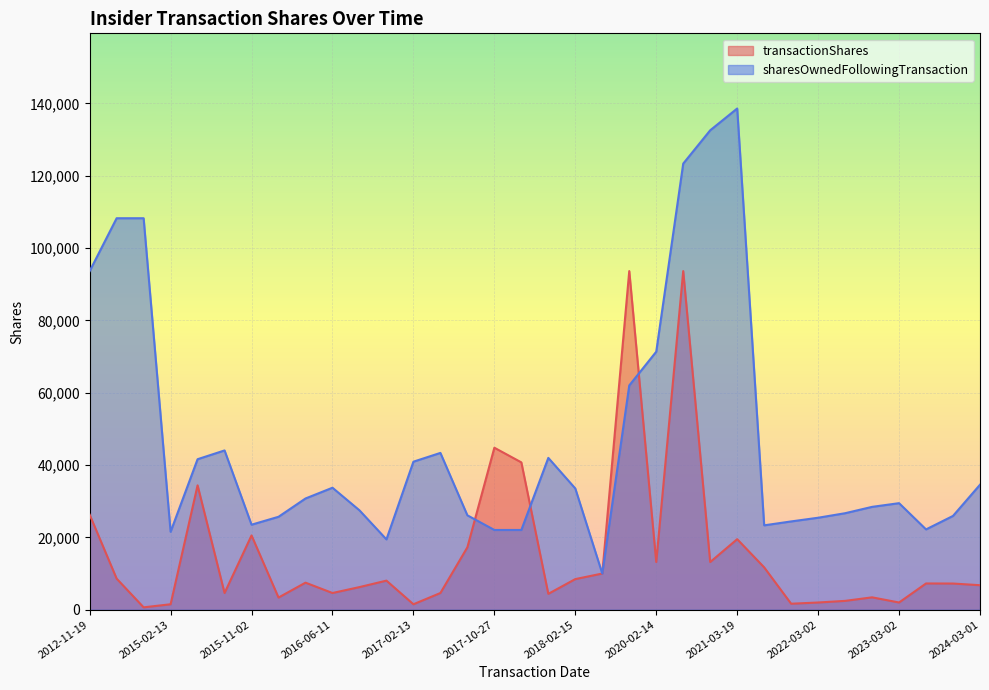

What is the spread (max minus min) of values at 2020-02-14?

58165